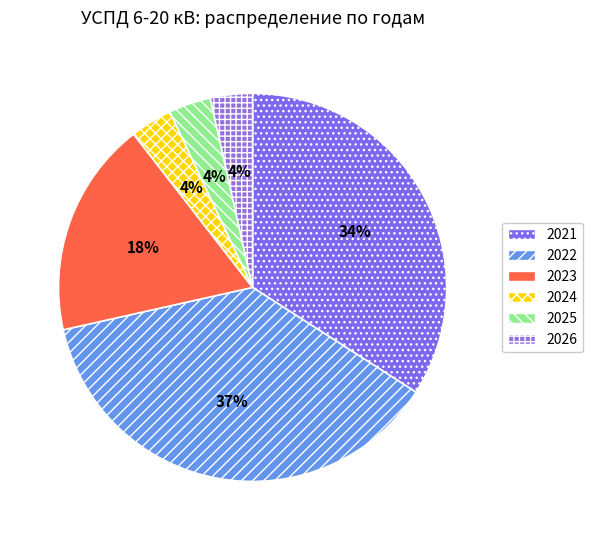

Is there a majority slice in this chart?

No